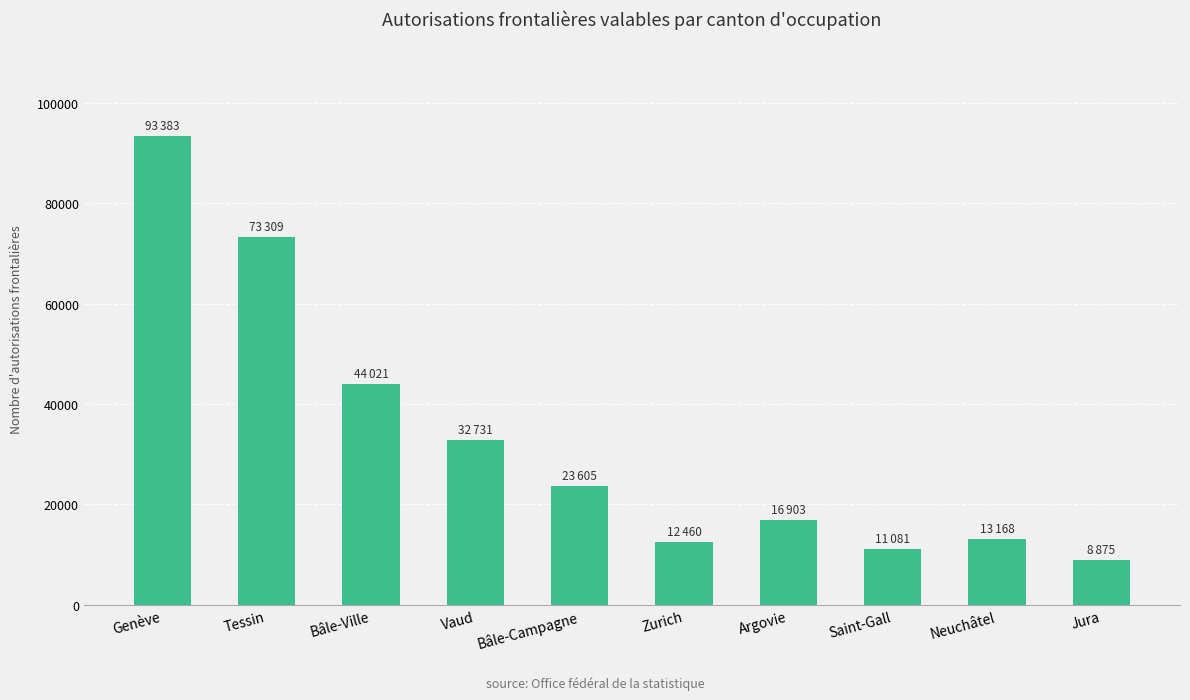

How many data points are less than 23605?

5